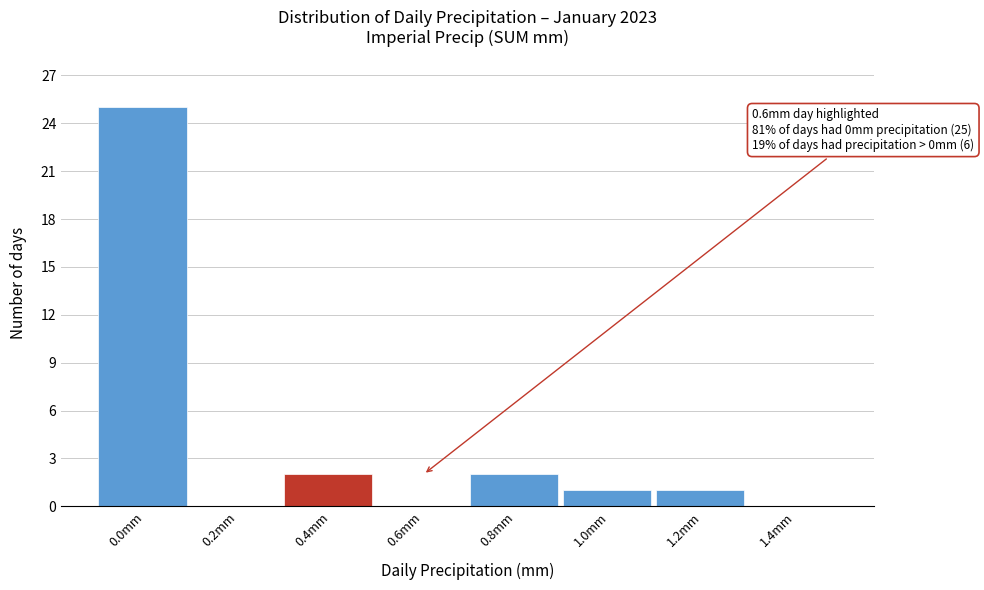

Reading left to right, transcribe all the data shown in this chart.

0.0mm=25	0.2mm=0	0.4mm=2	0.6mm=0	0.8mm=2	1.0mm=1	1.2mm=1	1.4mm=0